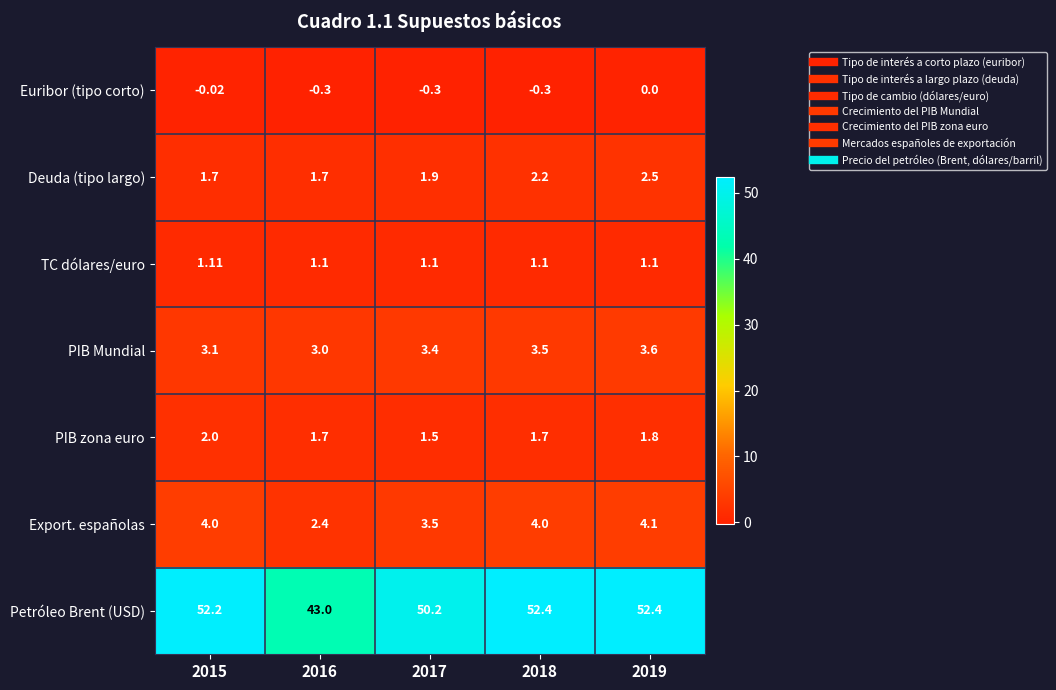

What is the total value across all series at 2016?

52.6